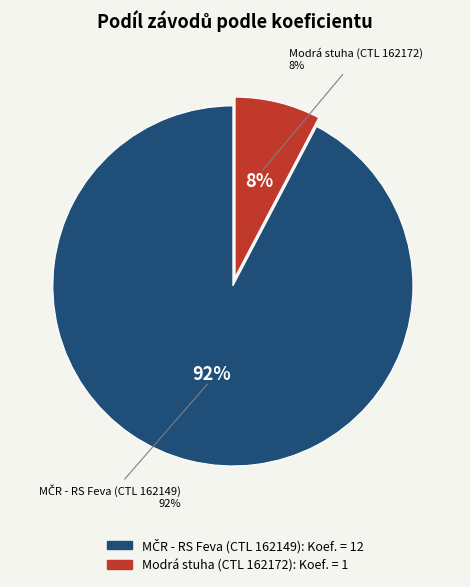

Which category has the biggest portion of the pie?

MČR - RS Feva (CTL 162149)